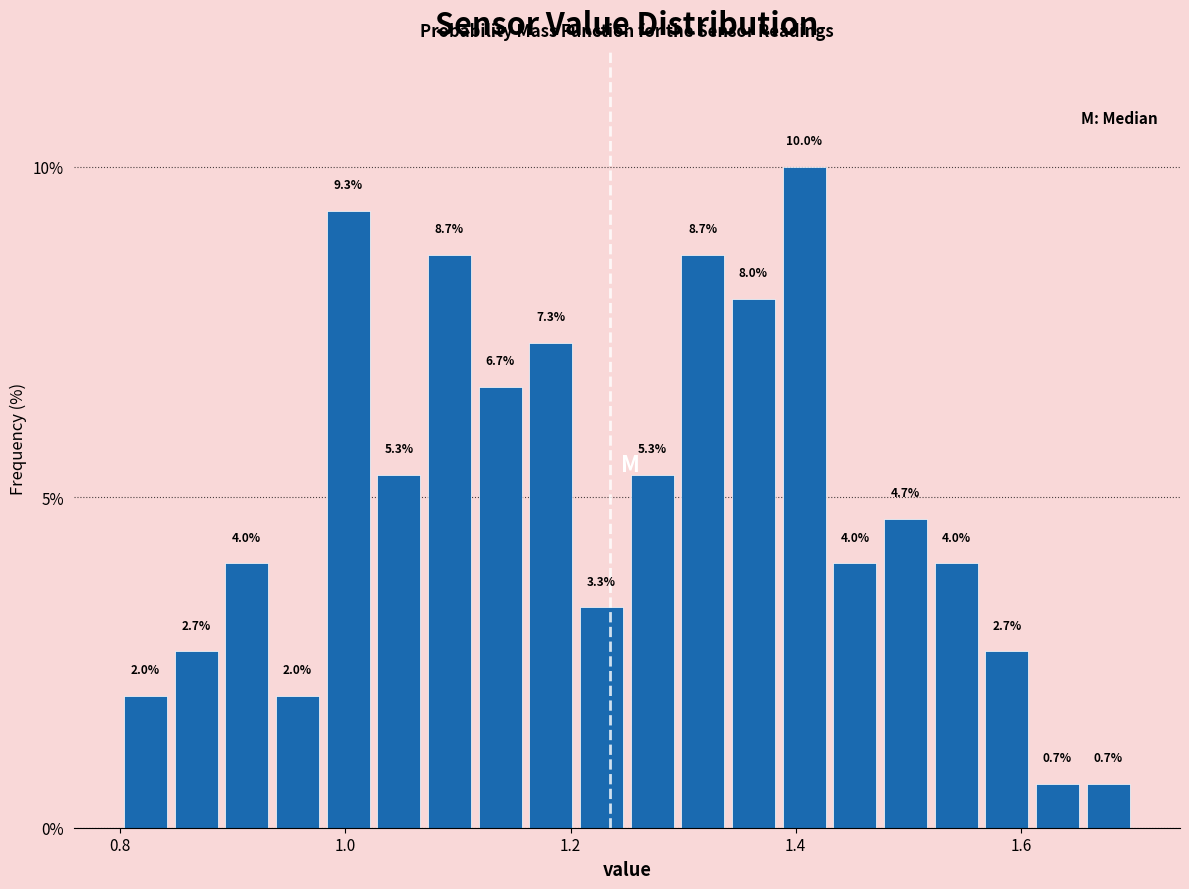

Read against the x-axis, roughly where is the centre of the tallest bar?

1.40